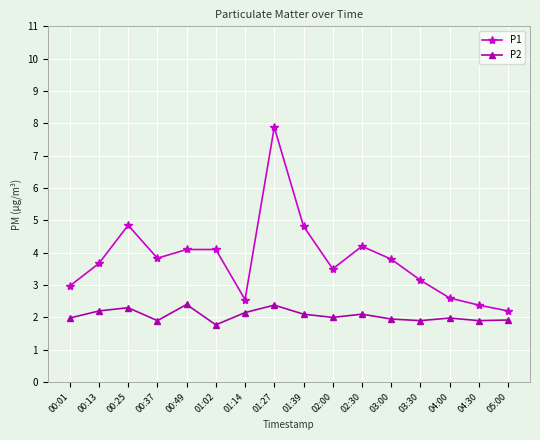

Which series has the largest range (max minus min)?

P1